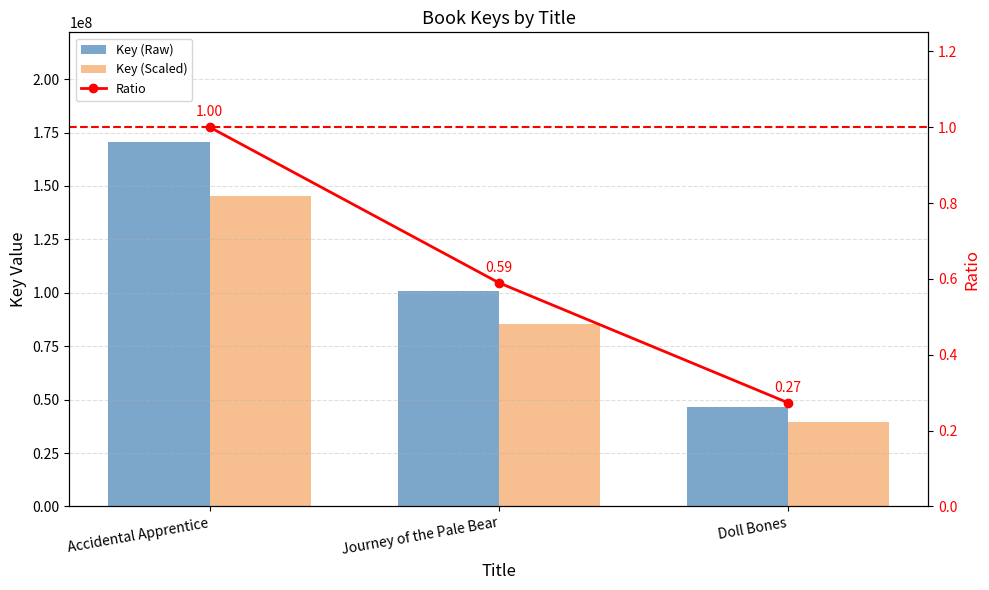

At which category is the sum across all series the highest?

Accidental Apprentice